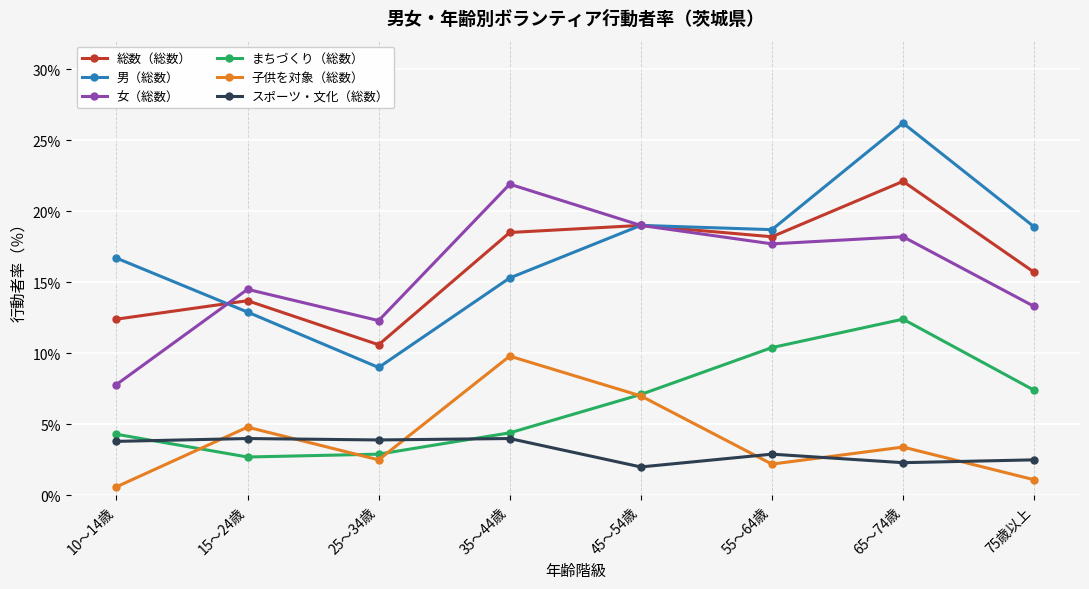

What is the label of the 4th point from the left?

35～44歳